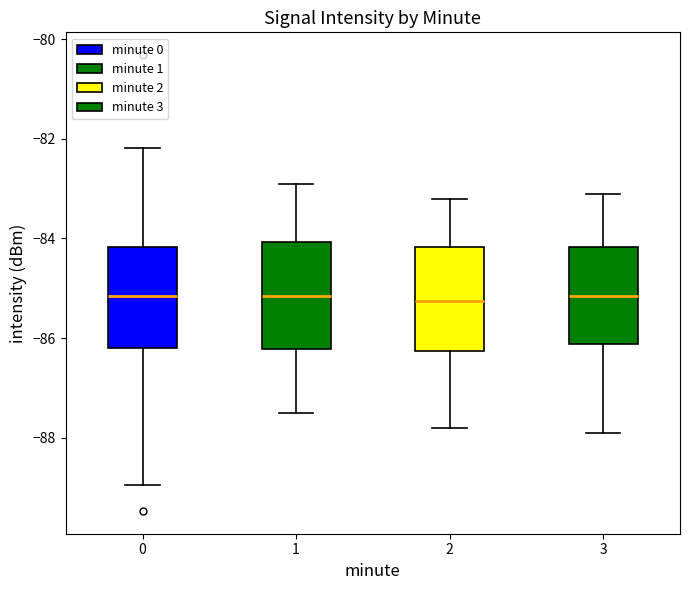

Reading left to right, transcribe this box plot: for each box, give where its median line is, the range the box spans, and where its two whiskers end, as read against the y-axis. The values are not printed on the chart, so give them approximately, as read against the axis.

0: median -85.2, box -86.2 to -84.2, whiskers -89.0 to -82.2
1: median -85.2, box -86.2 to -84.0, whiskers -87.4 to -82.8
2: median -85.2, box -86.2 to -84.2, whiskers -87.8 to -83.2
3: median -85.2, box -86.2 to -84.2, whiskers -87.8 to -83.0